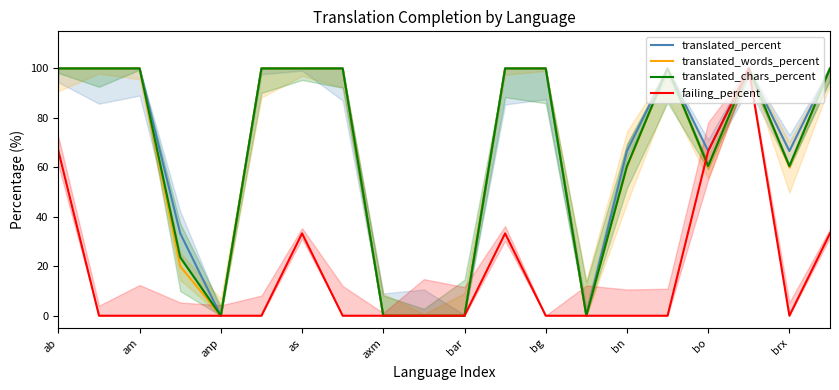

Which series has the largest total across all categories?

translated_percent